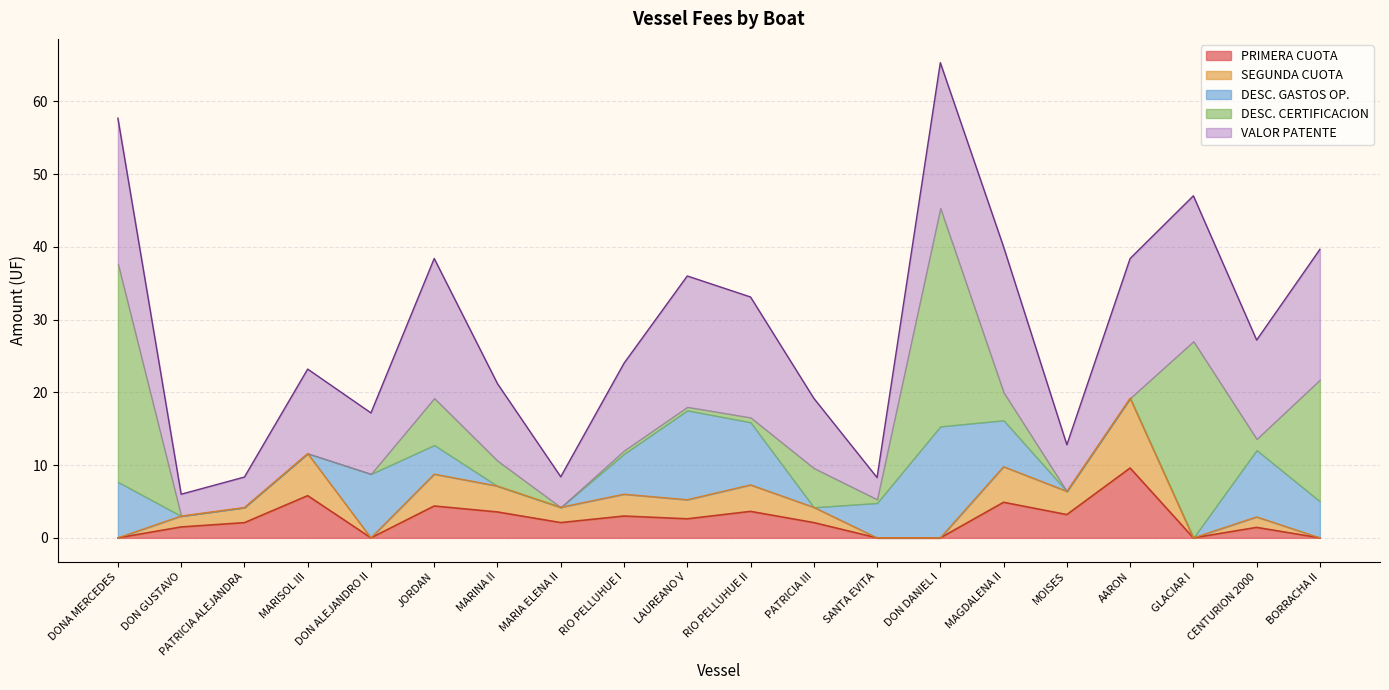

Between MARISOL III and DON ALEJANDRO II, which series saw the biggest shift?

DESC. GASTOS OP.